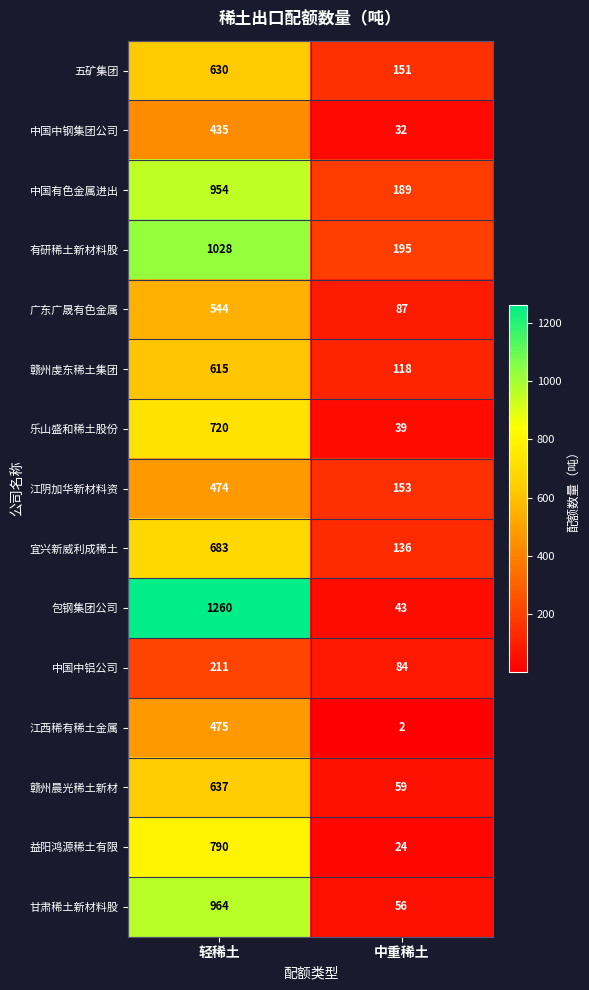

Reading left to right, extract all data points from this chart.

五矿集团: 630	151
中国中钢集团公司: 435	32
中国有色金属进出: 954	189
有研稀土新材料股: 1028	195
广东广晟有色金属: 544	87
赣州虔东稀土集团: 615	118
乐山盛和稀土股份: 720	39
江阴加华新材料资: 474	153
宜兴新威利成稀土: 683	136
包钢集团公司: 1260	43
中国中铝公司: 211	84
江西稀有稀土金属: 475	2
赣州晨光稀土新材: 637	59
益阳鸿源稀土有限: 790	24
甘肃稀土新材料股: 964	56